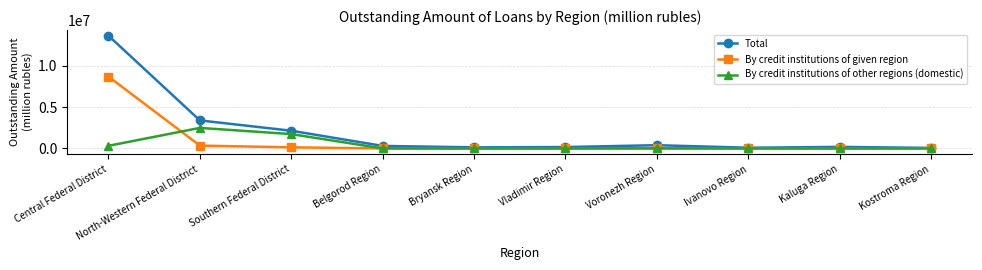

At which category is the sum across all series the highest?

Central Federal District